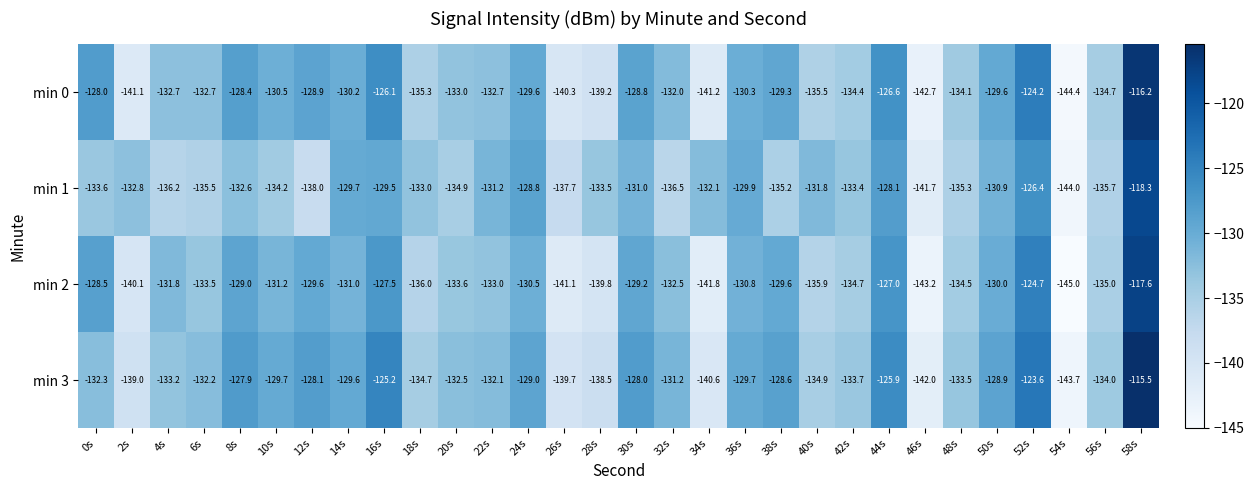

Is the value of min 1 at 28s greater than the value of min 3 at 2s?

Yes